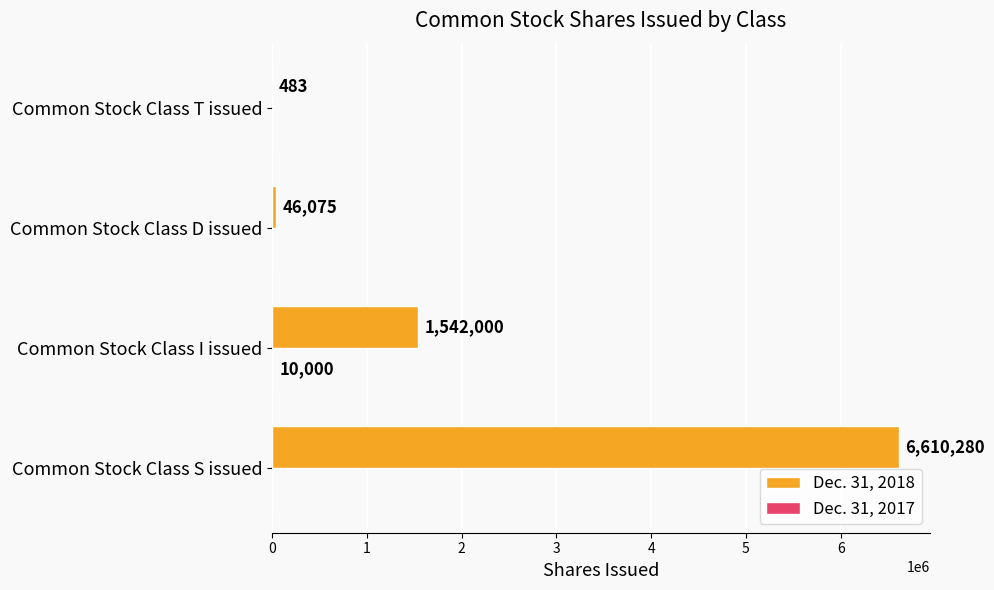

What is the maximum value for Dec. 31, 2018?

6610280